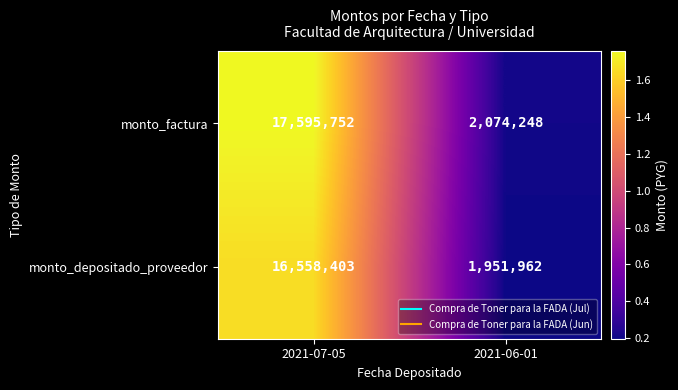

What is the spread (max minus min) of values at 2021-06-01?

122286